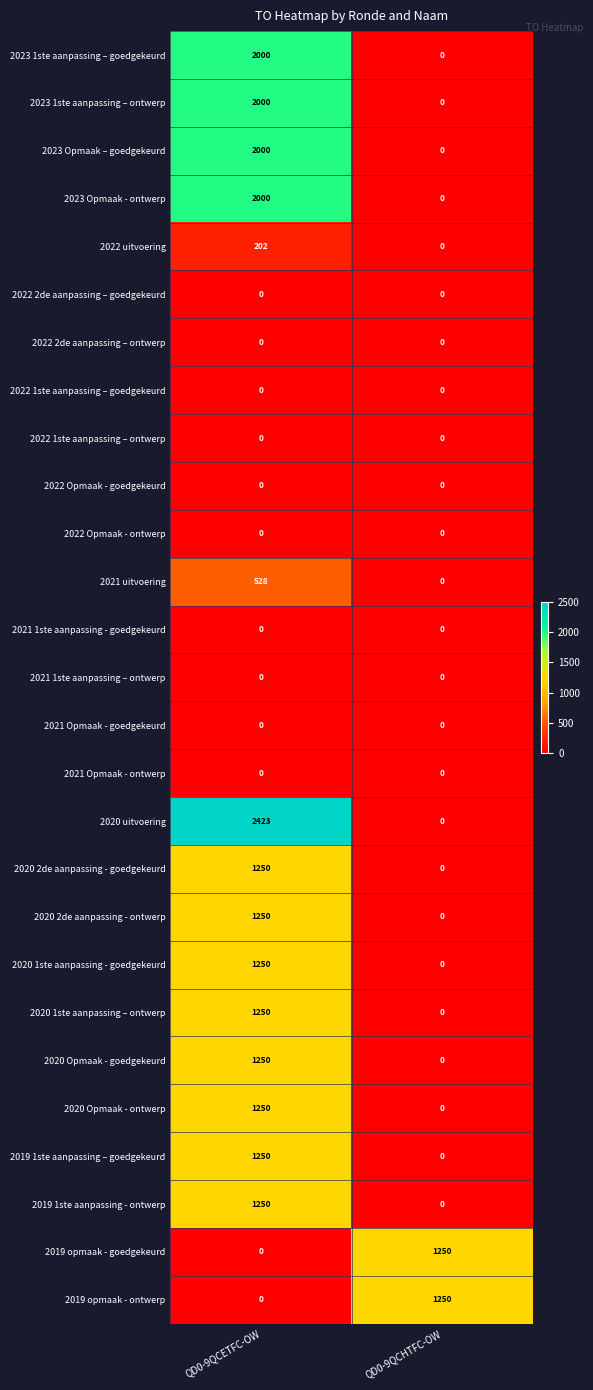

Where is 2020 uitvoering nearest to the value 1211?

QD0-9QCHTFC-OW